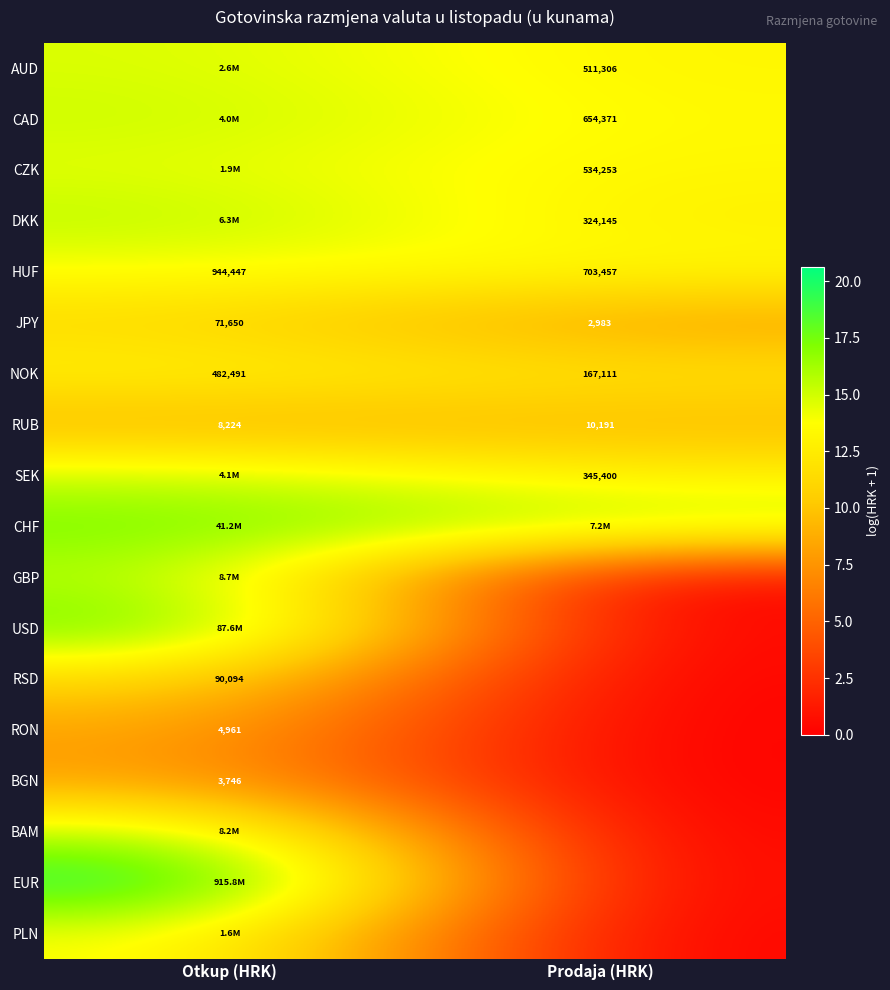

Rank the categories by RUB value from lowest to highest.

Otkup (HRK), Prodaja (HRK)